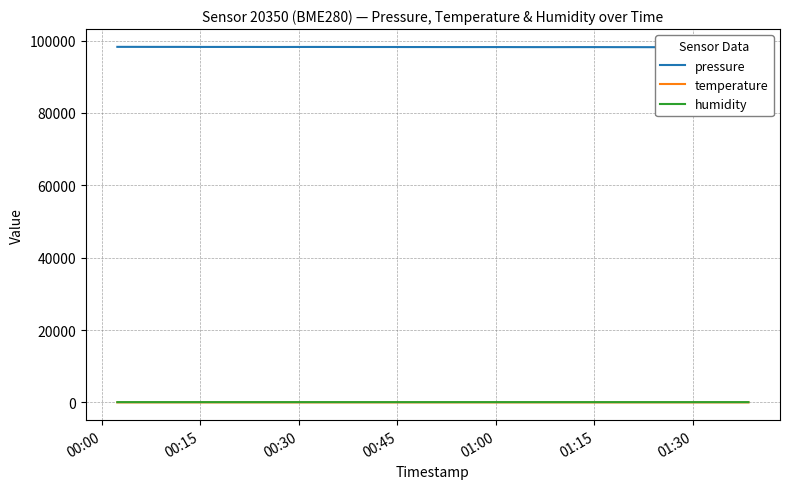

How many distinct data groups are displayed?

3